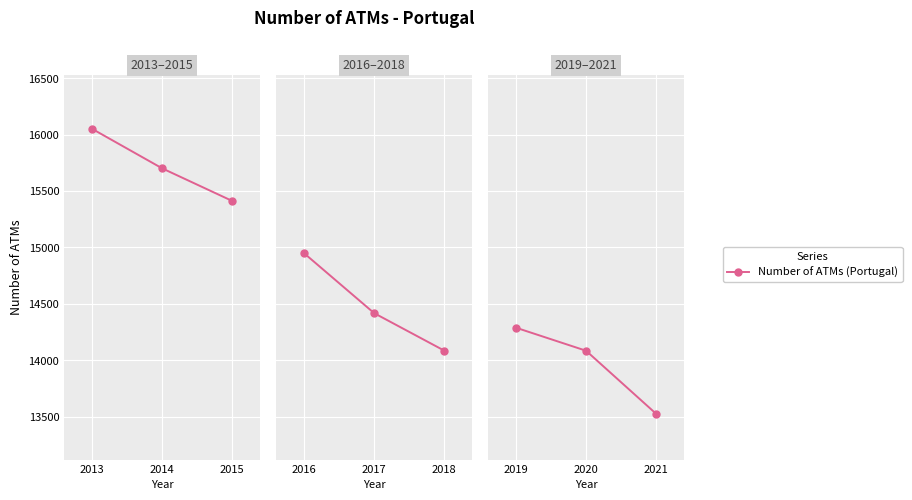

How many values are between 13526 and 14289?

3